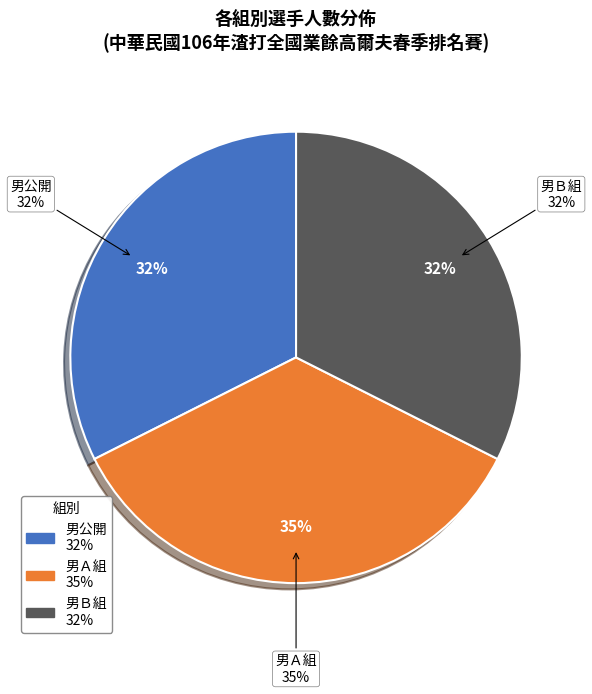

Does any single category account for the majority?

No